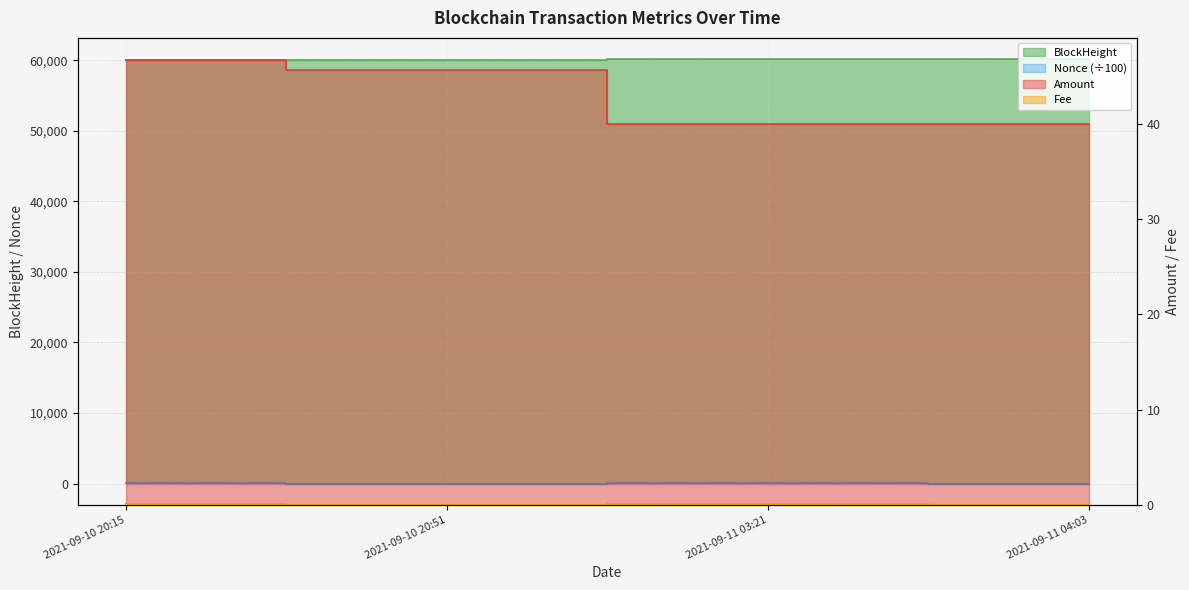

Does the chart have visible grid lines?

Yes